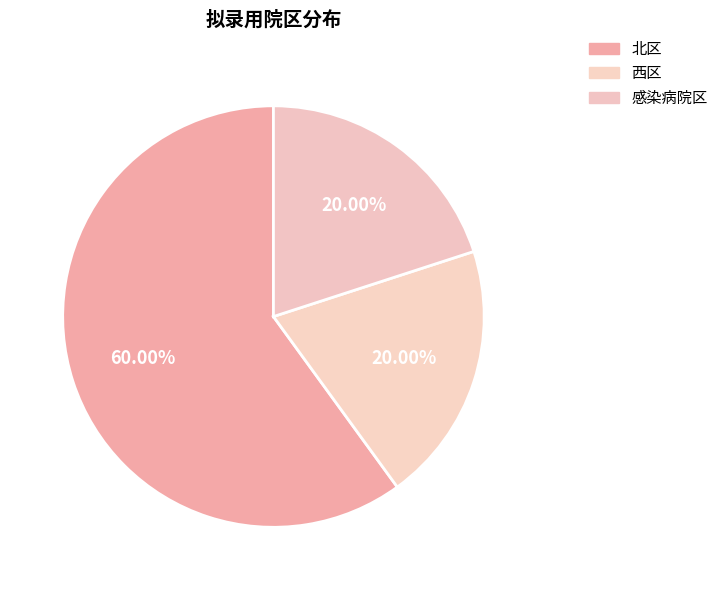

How many slices are in this pie chart?

3